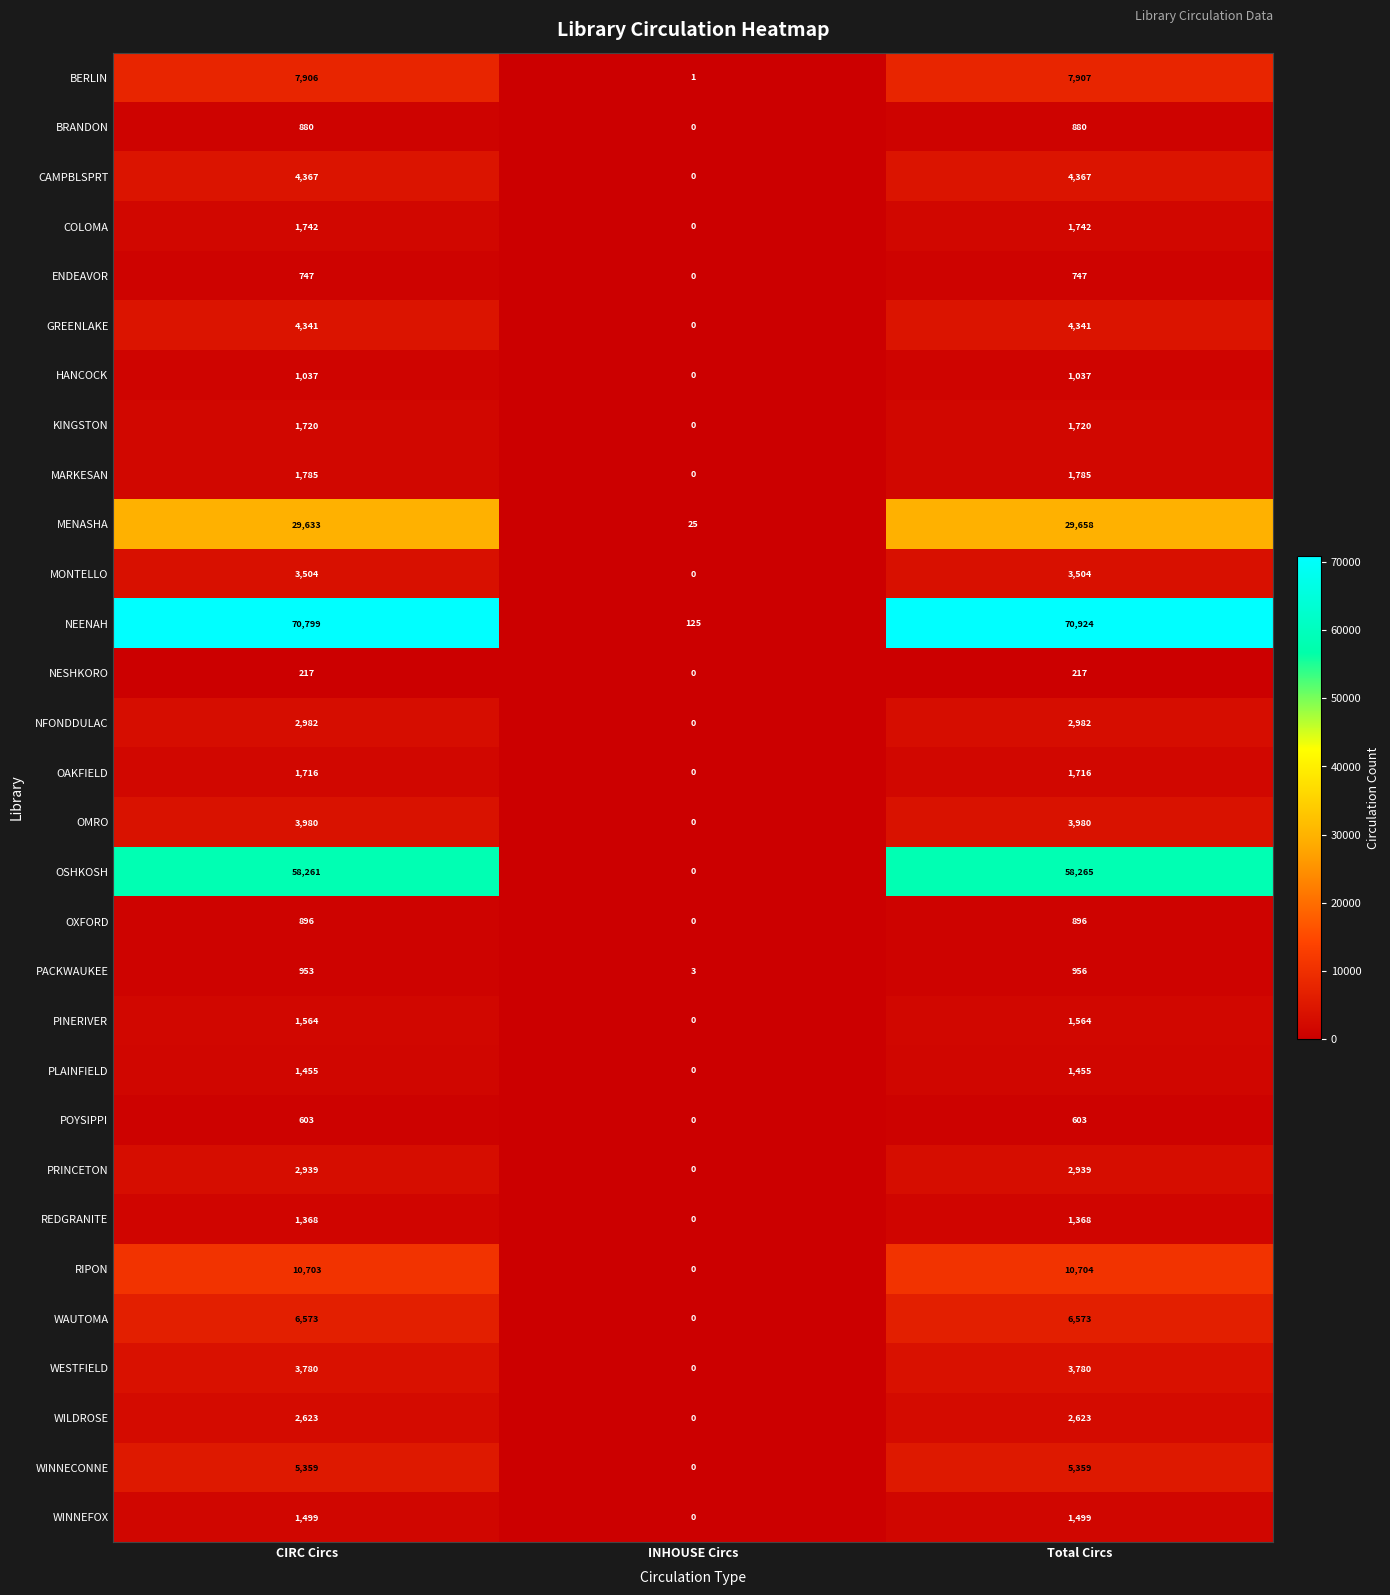

How many series are shown in this chart?

30